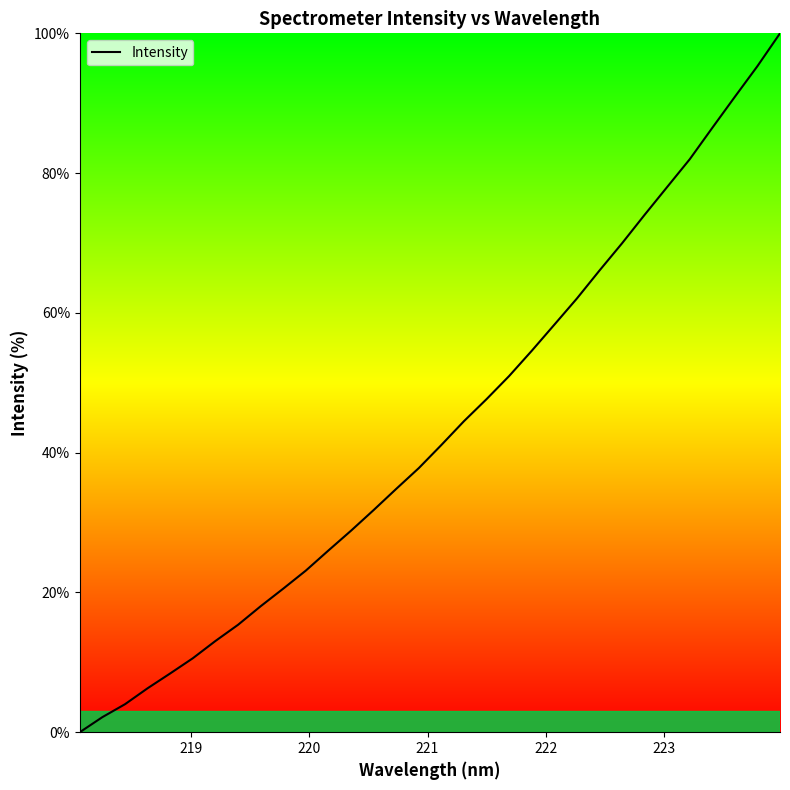

What is the difference between the maximum and minimum values?

100.0